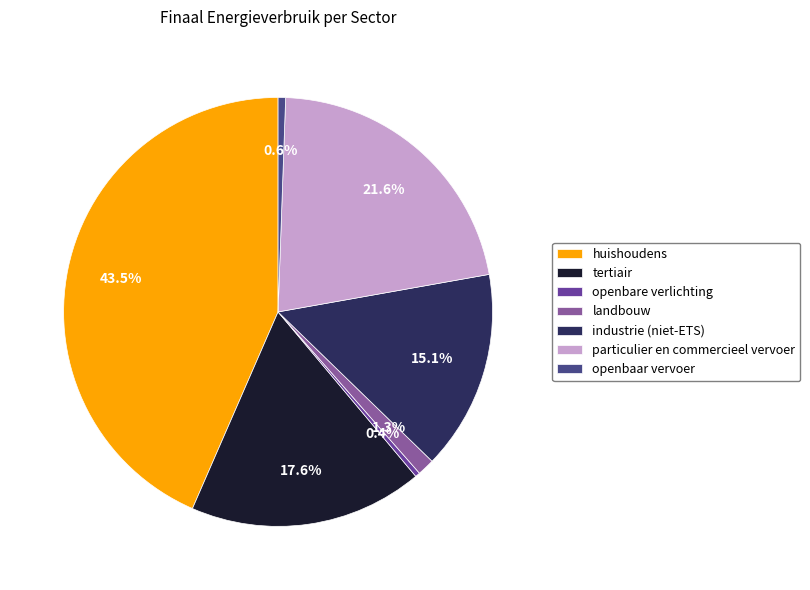

What percentage is the openbaar vervoer slice, to the nearest percent?

1%